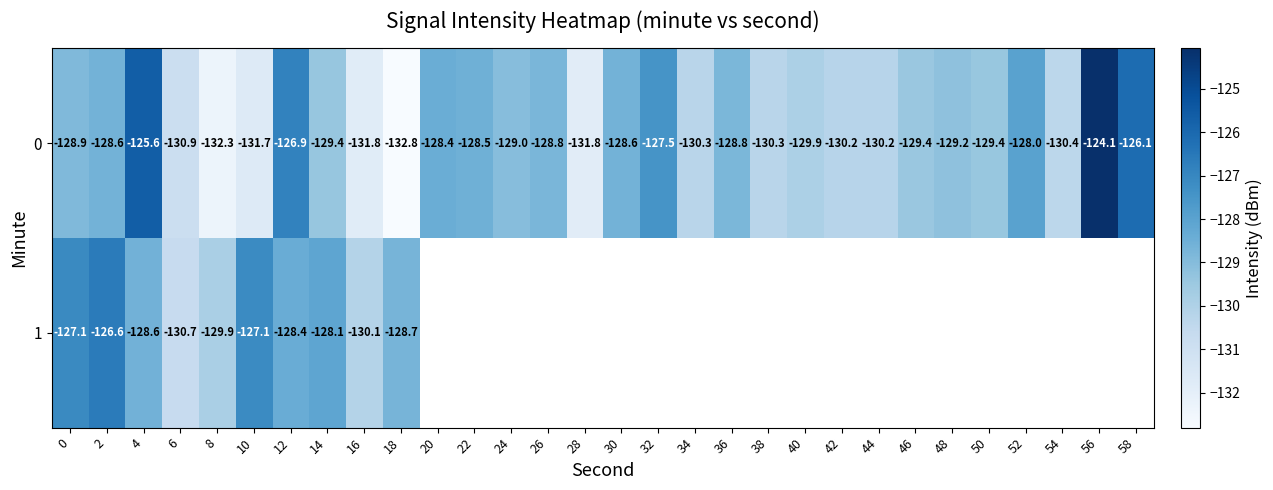

What is the average value of the row_0 series?

-129.3